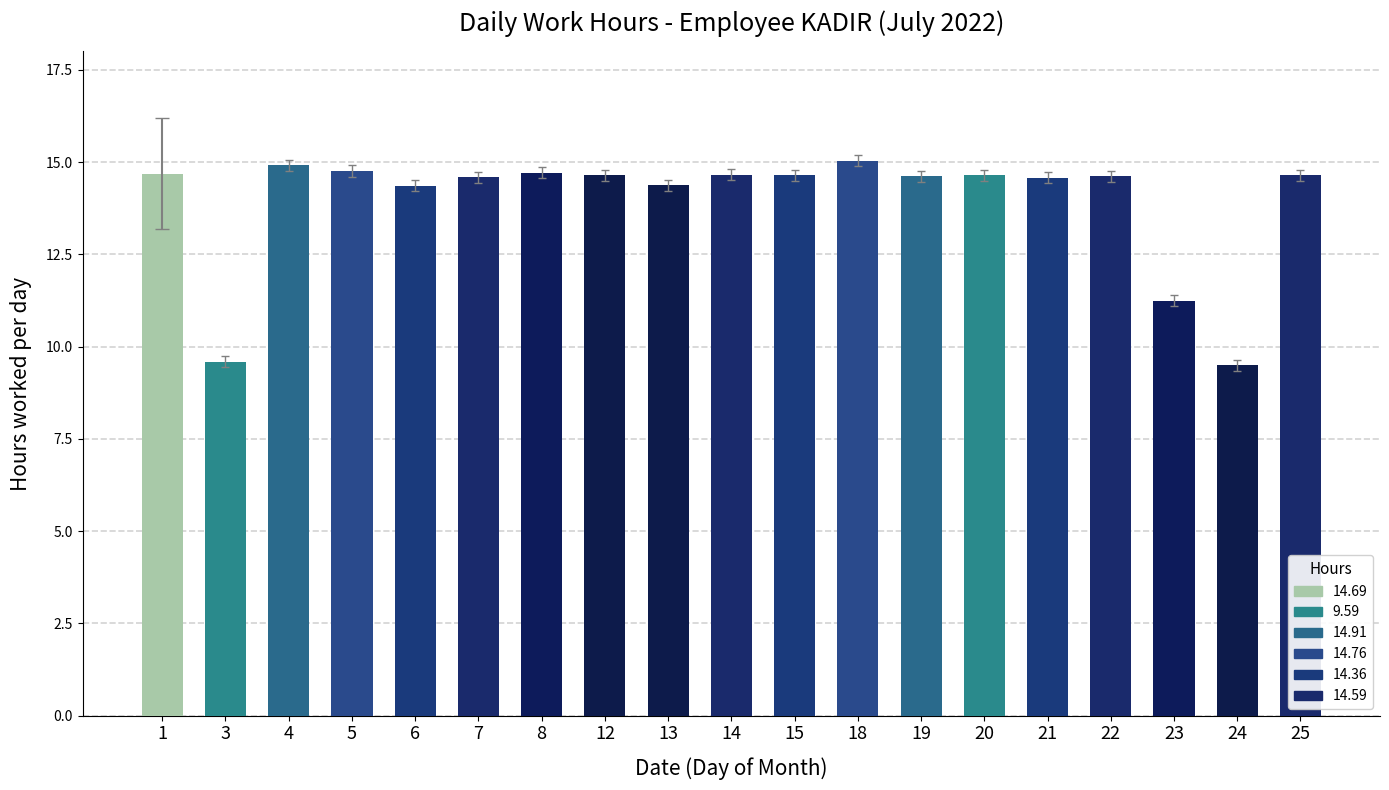

The value at 22 is 14.6. True or false?

True